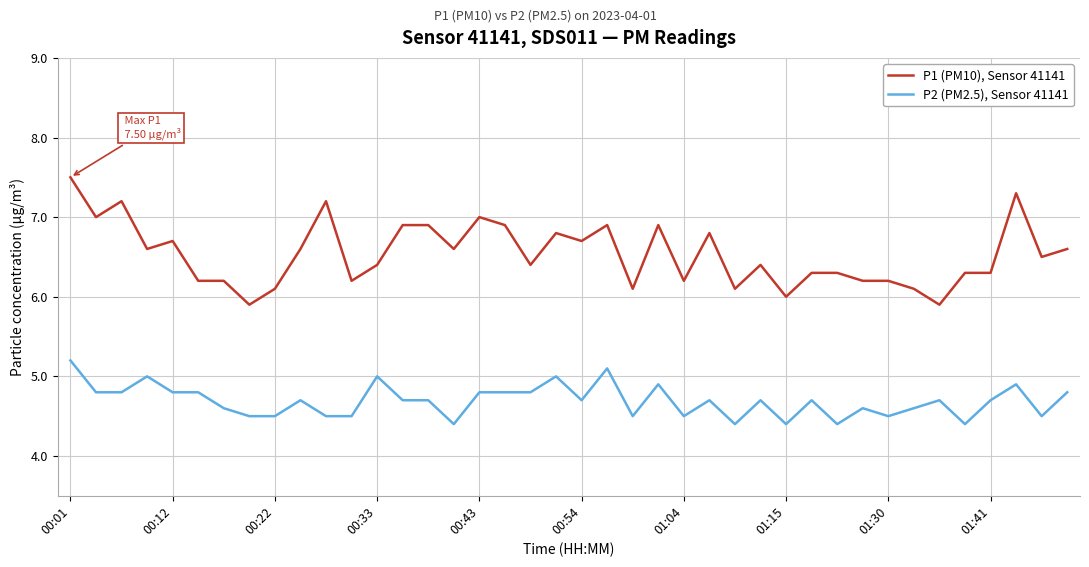

What is the difference between the maximum and minimum values in the P1 (PM10), Sensor 41141 series?

1.6